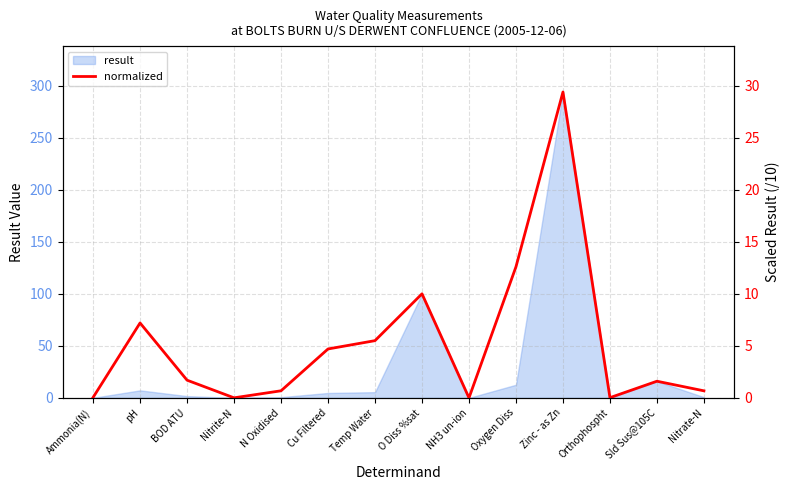

How many values are below 1?

6